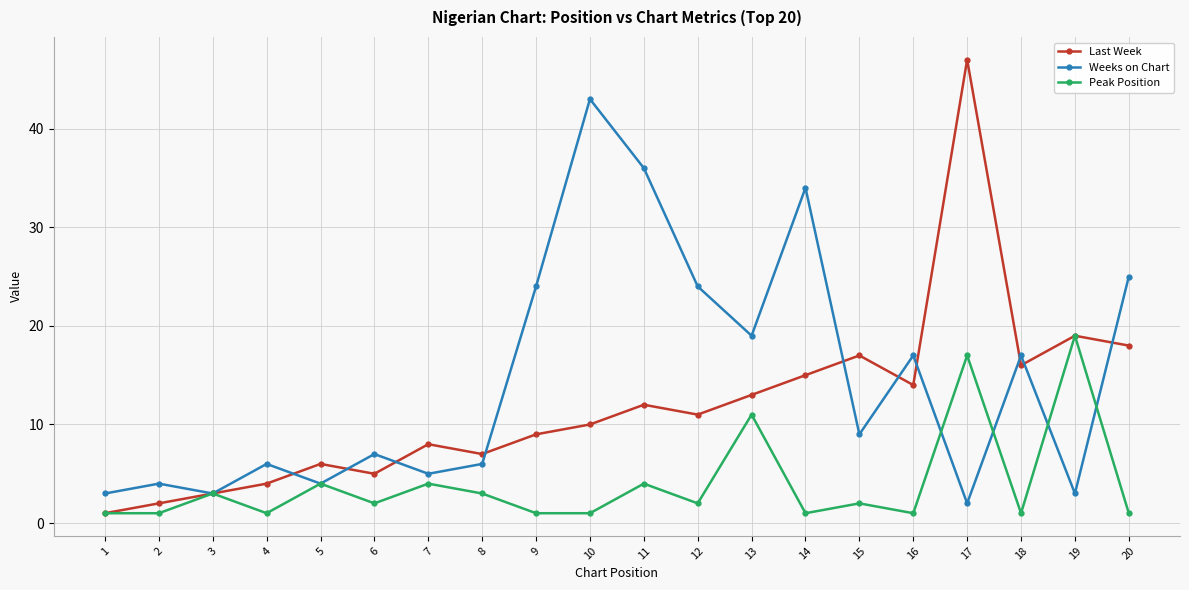

At which label does Last Week reach its minimum?

1